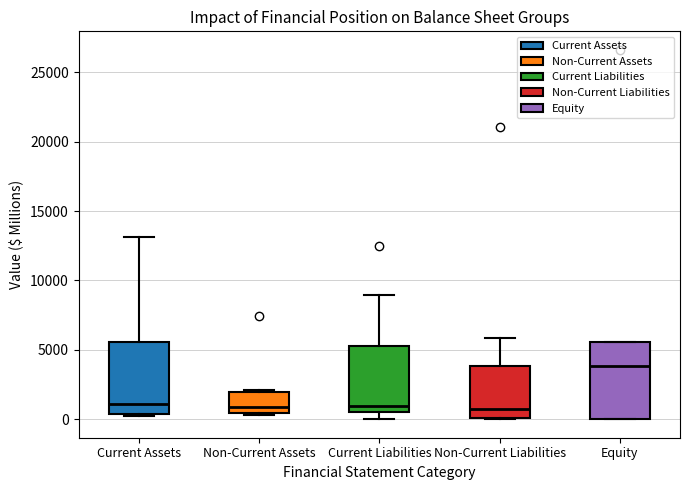

Where is the lower edge of the box for Non-Current Assets on the y-axis? The values are not printed on the chart, so give them approximately, as read against the axis.

500